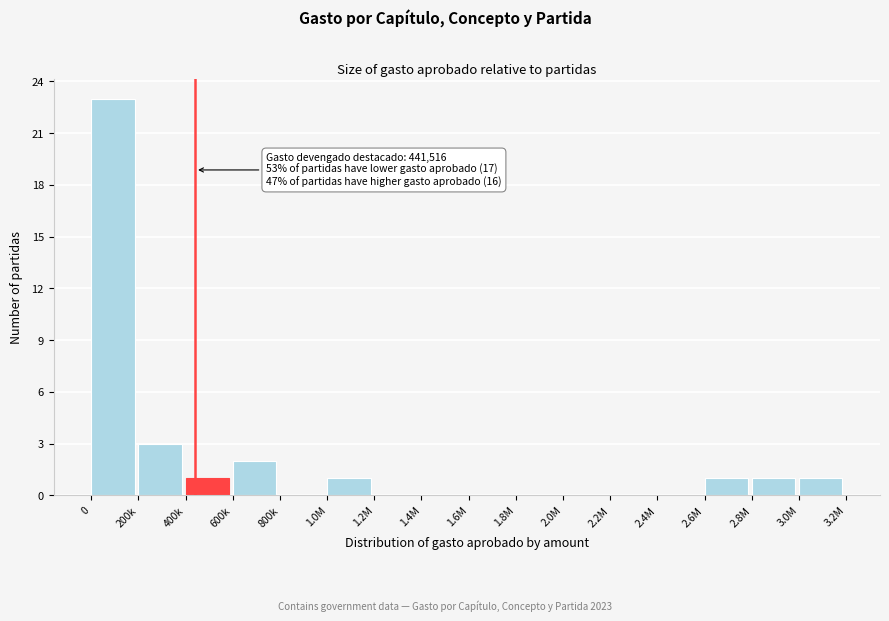

Reading left to right, extract all data points from this chart.

0=23	200k=3	400k=1	600k=2	800k=0	1.0M=1	1.2M=0	1.4M=0	1.6M=0	1.8M=0	2.0M=0	2.2M=0	2.4M=0	2.6M=1	2.8M=1	3.0M=1